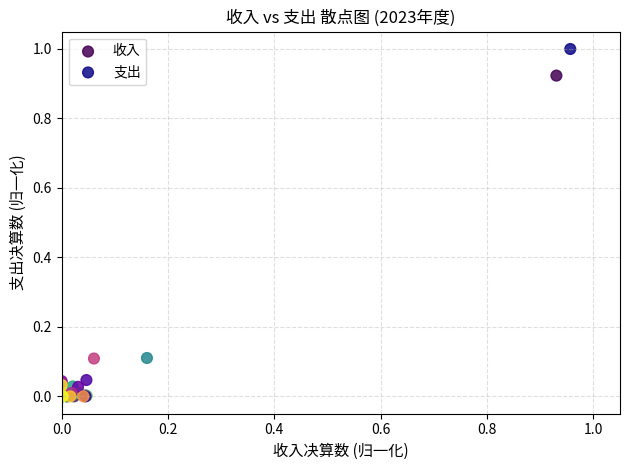

What are all the series names shown in the legend?

收入, 支出